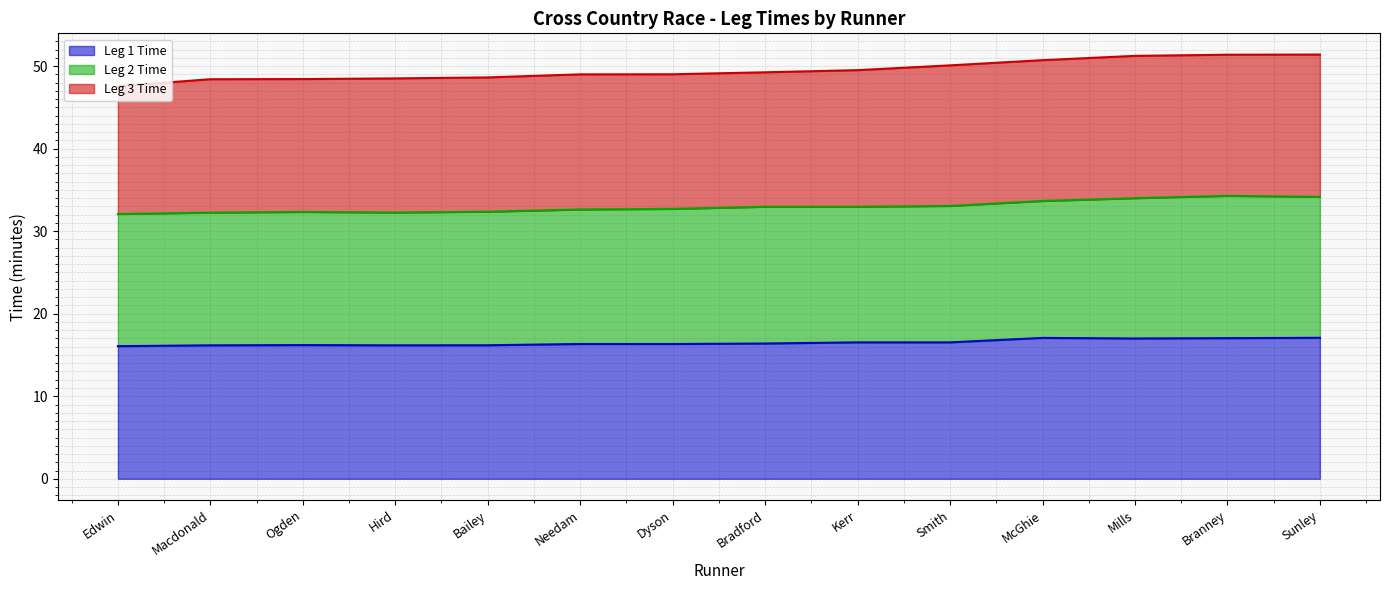

Is it true that Leg 1 Time equals 10.6 at Bradford?

False